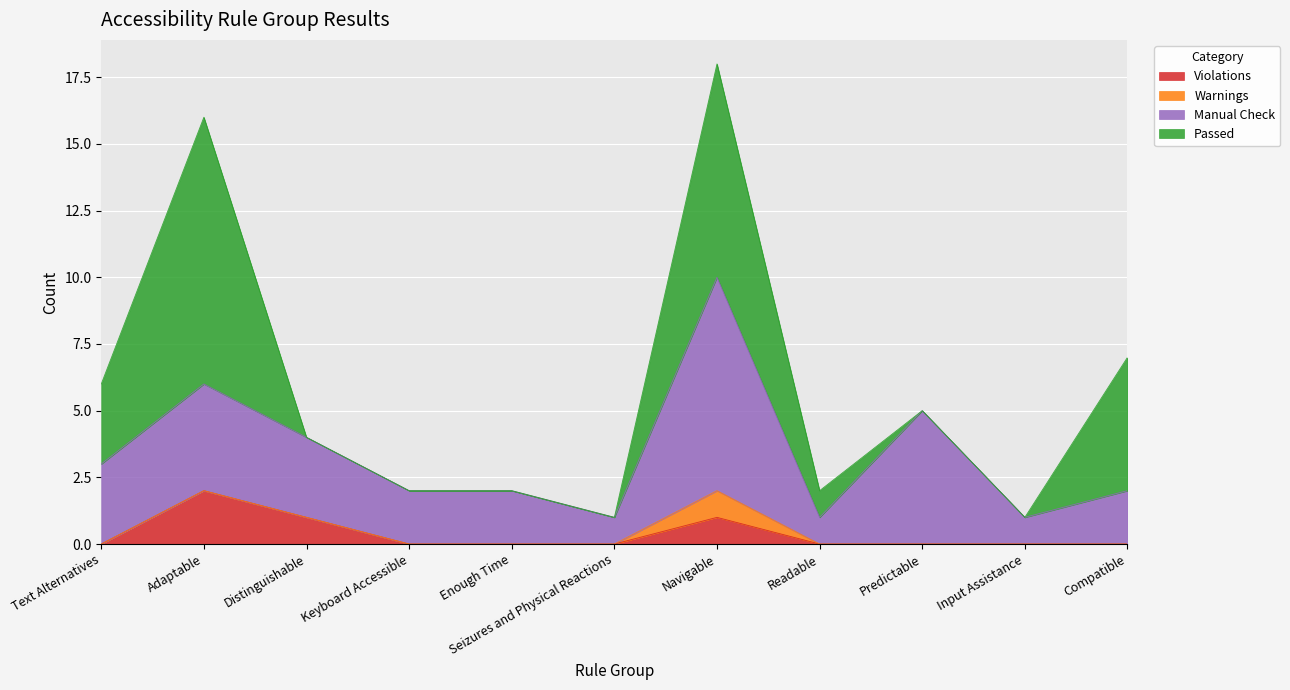

Where is the first local maximum for Violations?

Adaptable